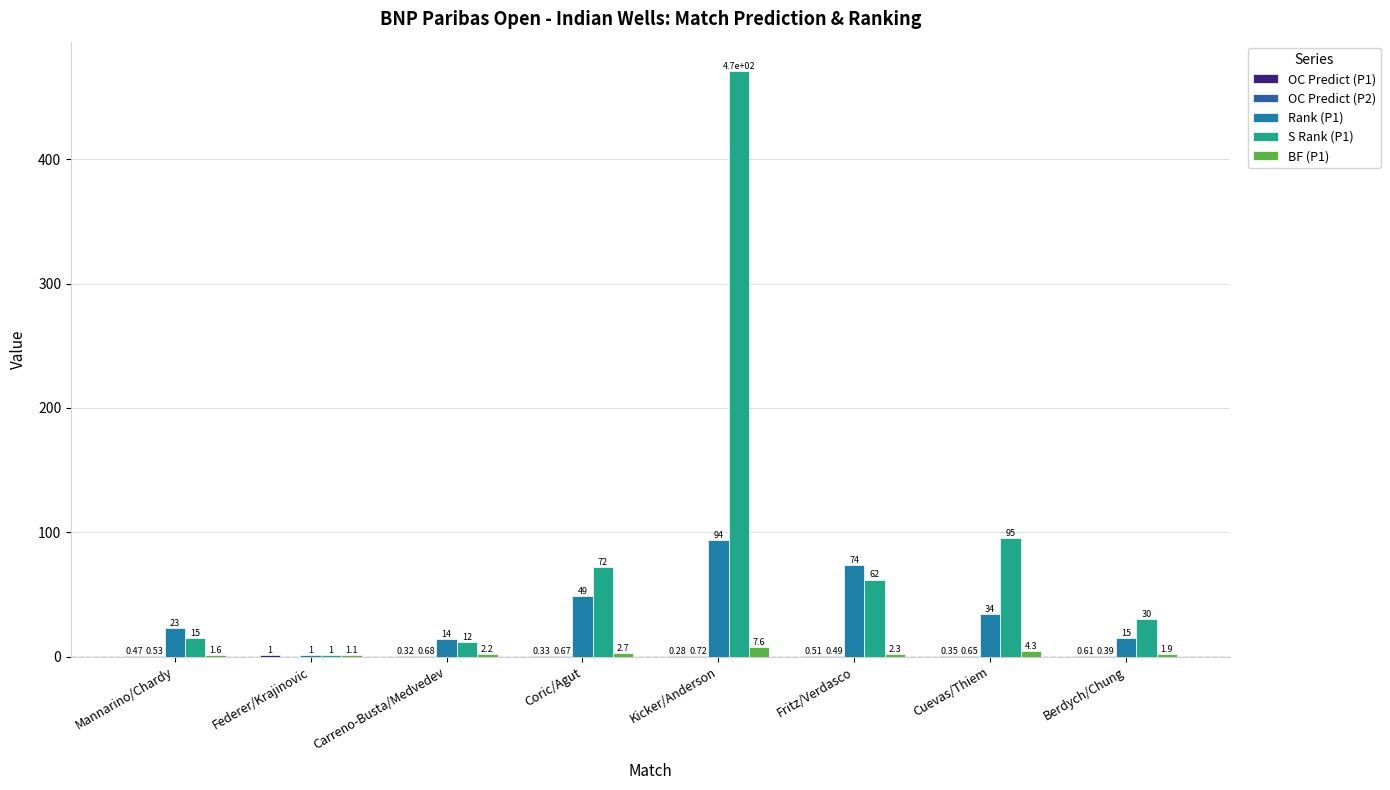

Is the value of Rank (P1) at Carreno-Busta/Medvedev greater than the value of OC Predict (P2) at Federer/Krajinovic?

Yes